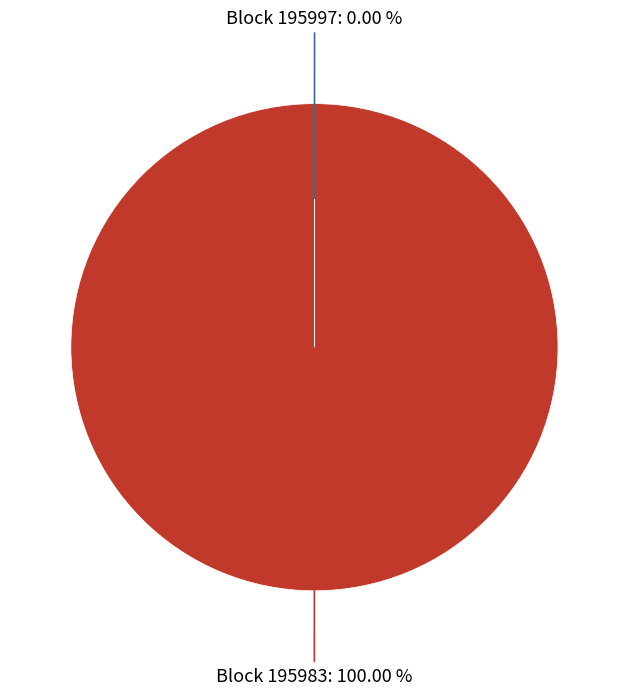

Does any single category account for the majority?

Yes